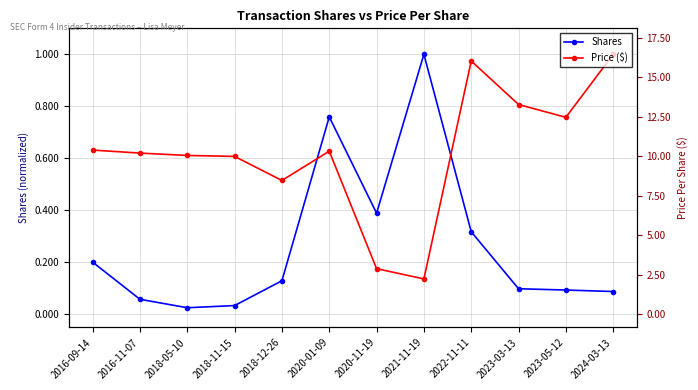

How many interior local peaks does the Price Per Share (normalized) series have?

2